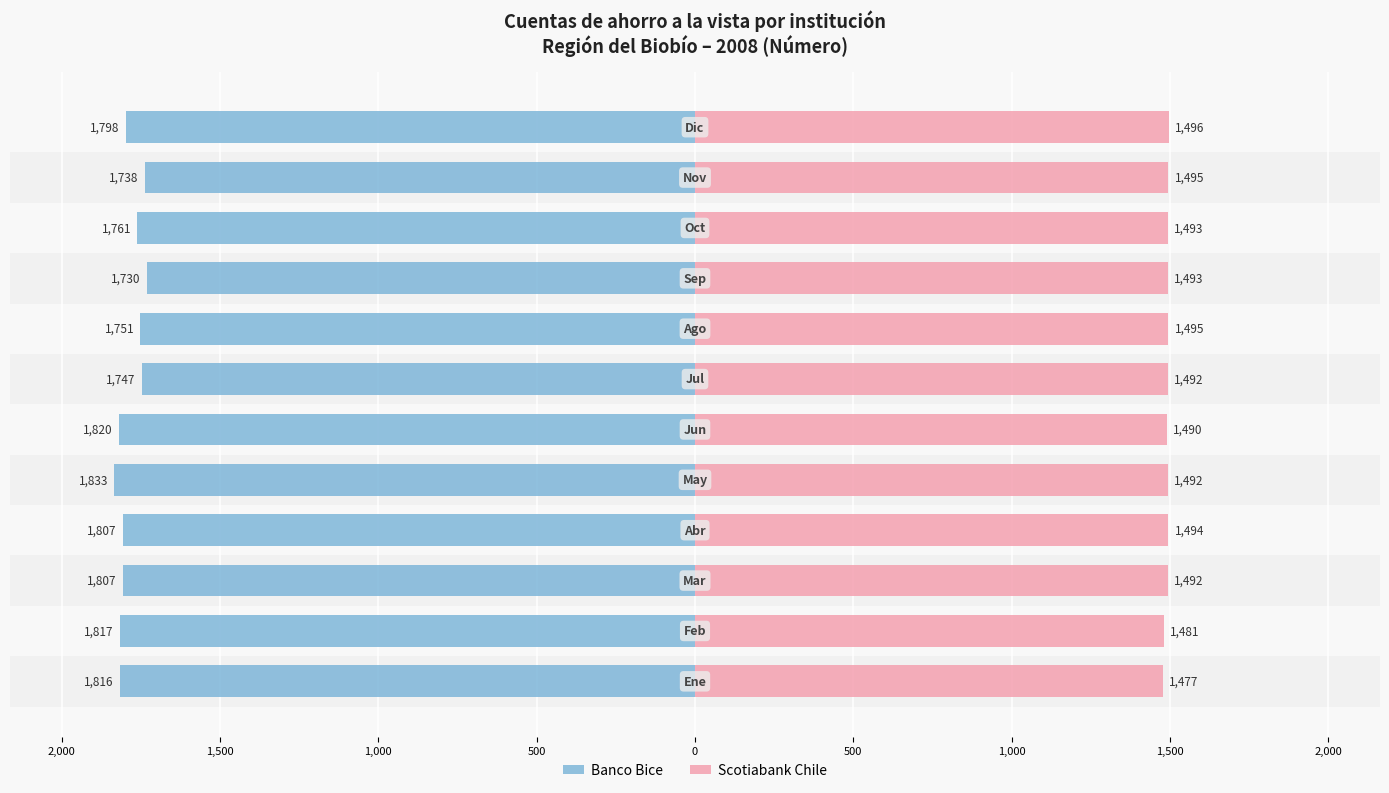

Between 1,000 and 1,000, which is larger?

1,000